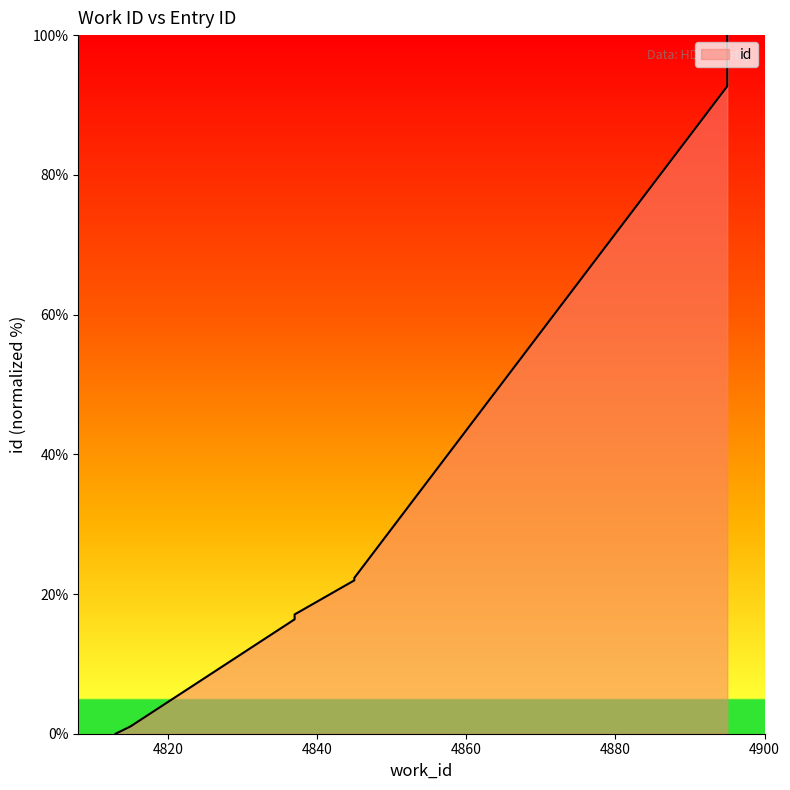

At which label does the data first exceed 22?

4845